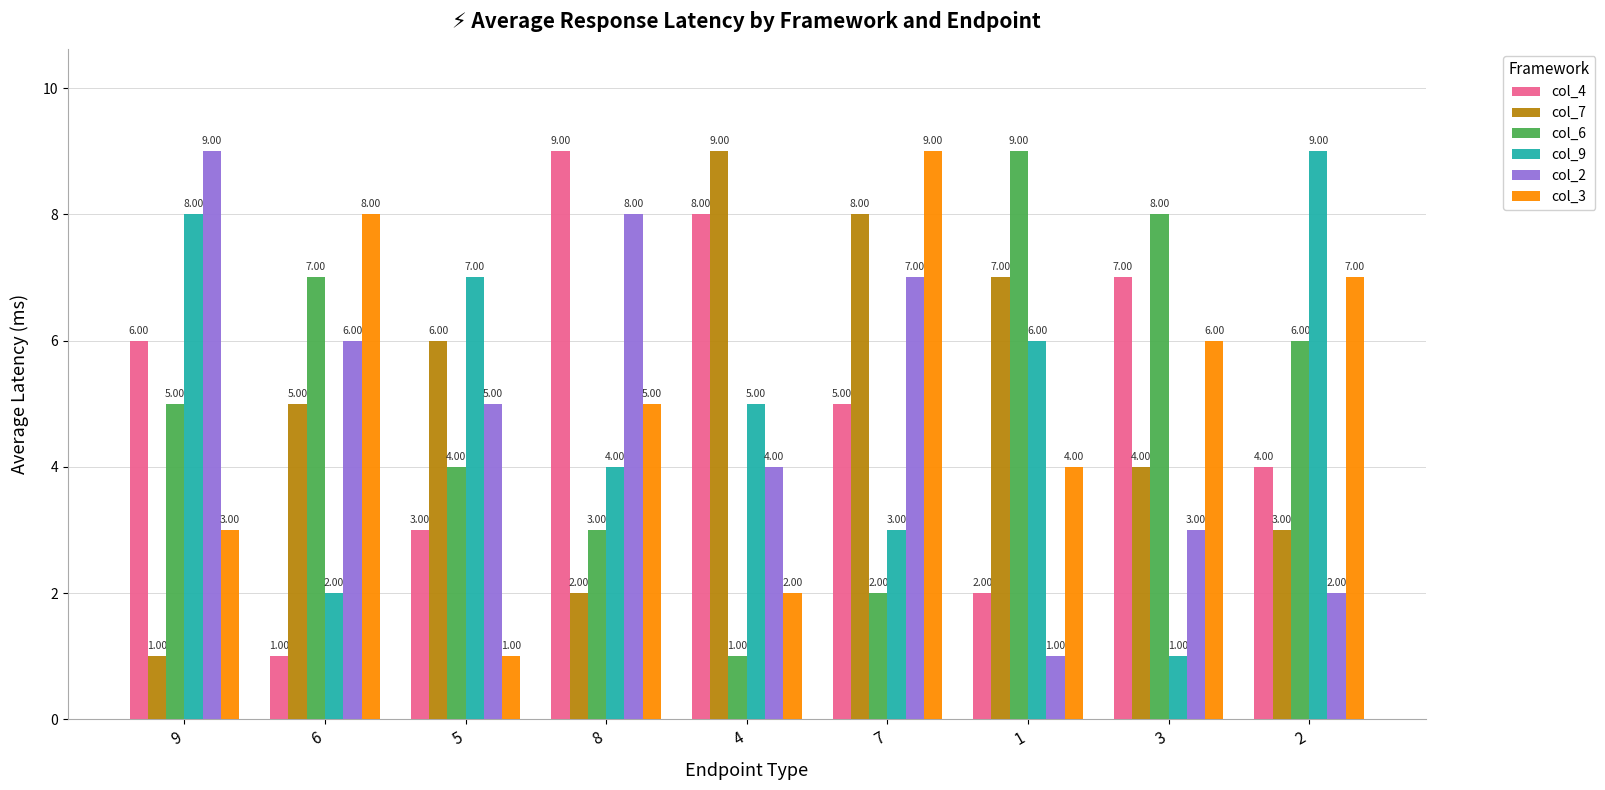

How many bars are there in each group?

6